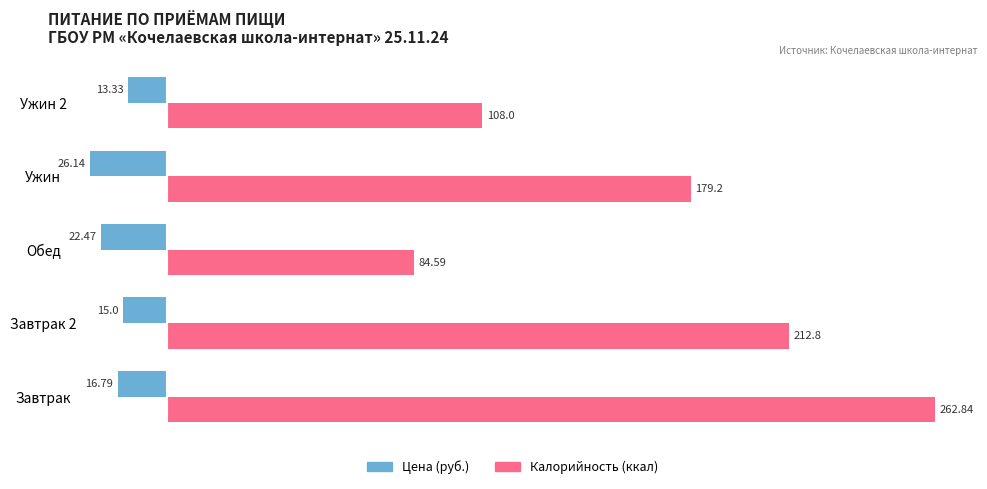

What is the highest value of the Калорийность (ккал) series?

262.8